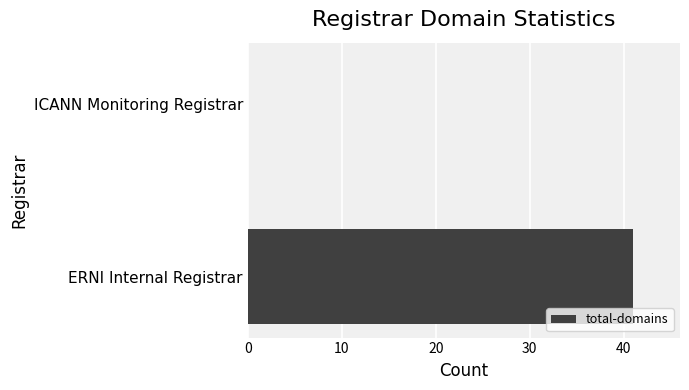

How many series are shown in this chart?

1